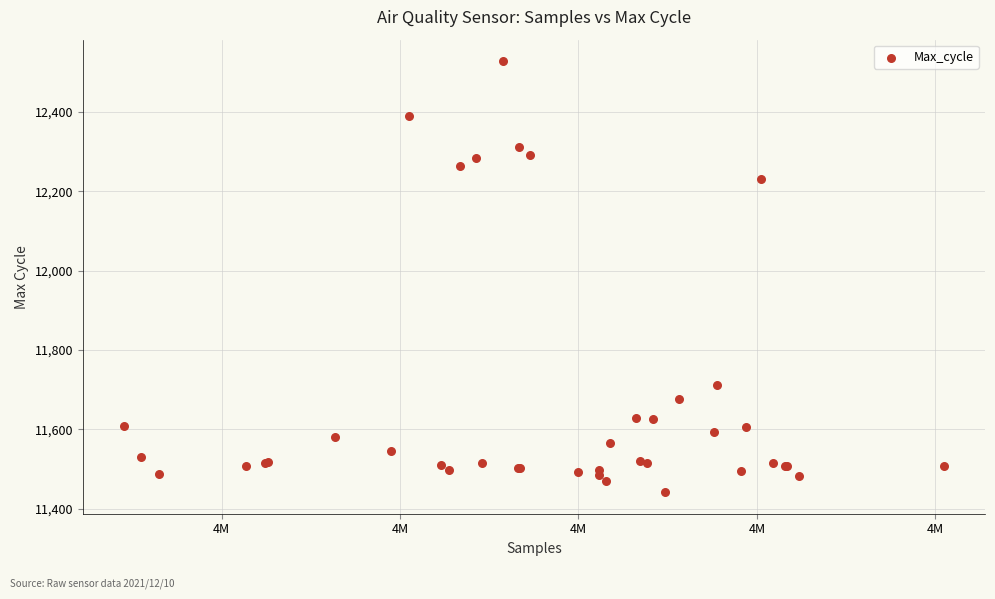

What Y value in the scatter plot is closest to 11985?

12231